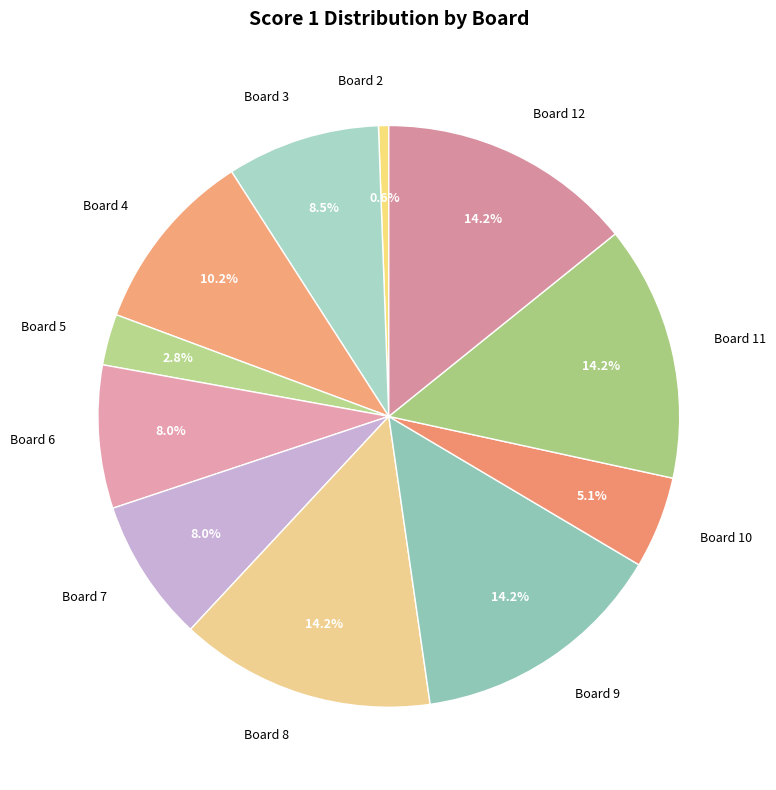

Which category has the smallest portion of the pie?

Board 2